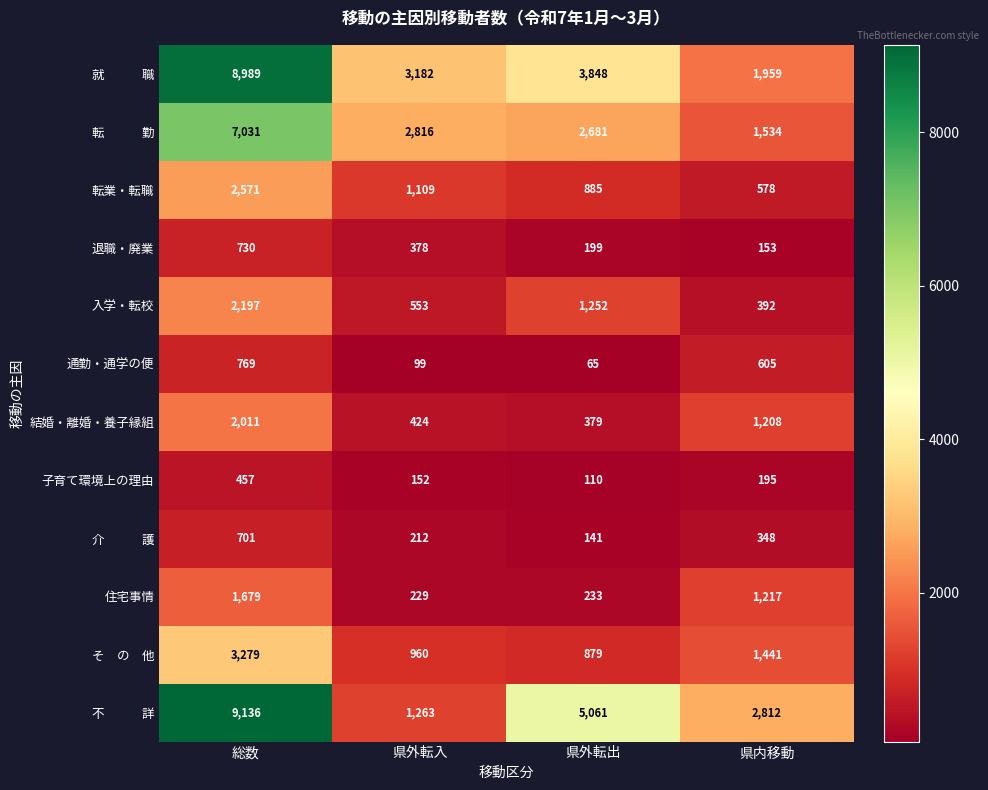

At which category is the sum across all series the highest?

総数